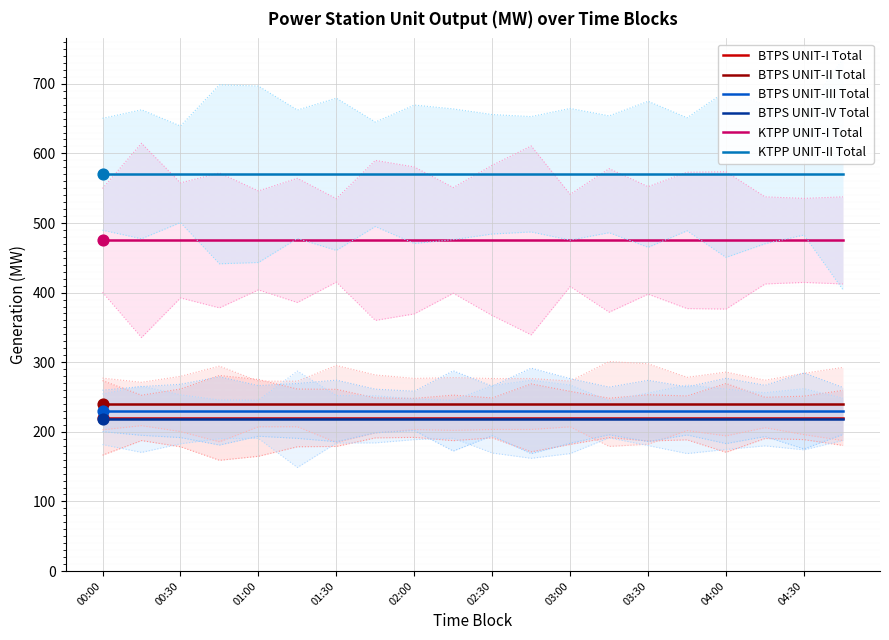

Is the value of BTPS UNIT-I Total at 19 greater than the value of KTPP UNIT-II Total at 11?

No